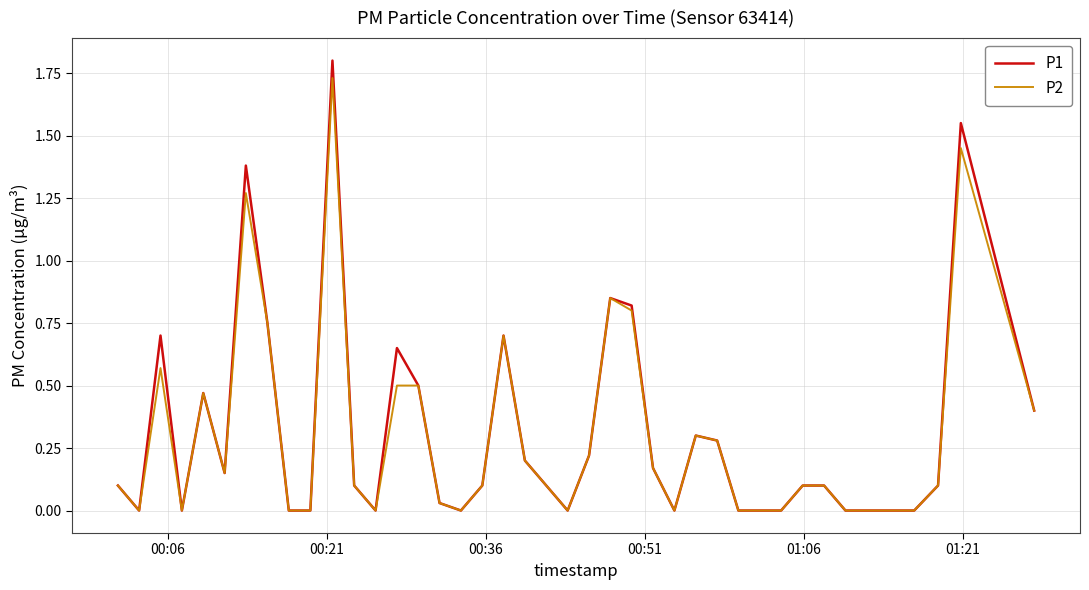

Which series has the widest spread of values?

P1